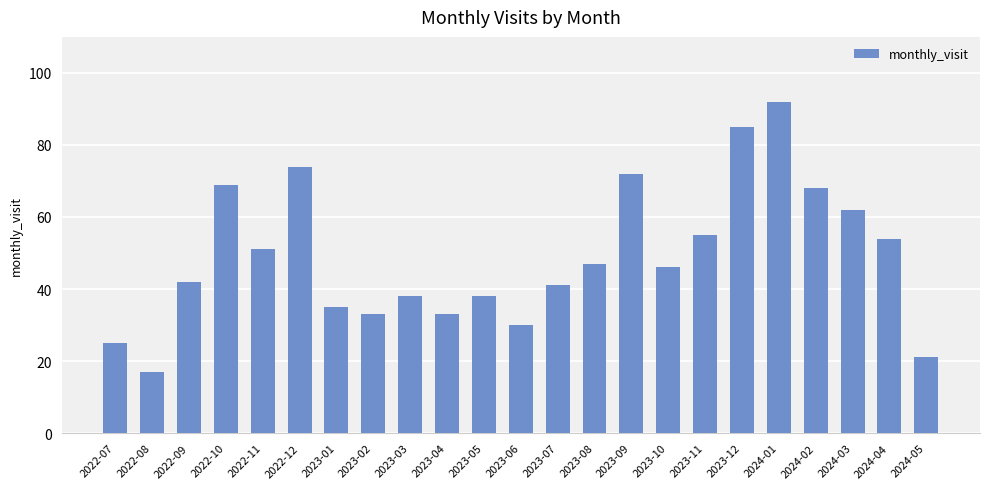

How many bars are there in total?

23